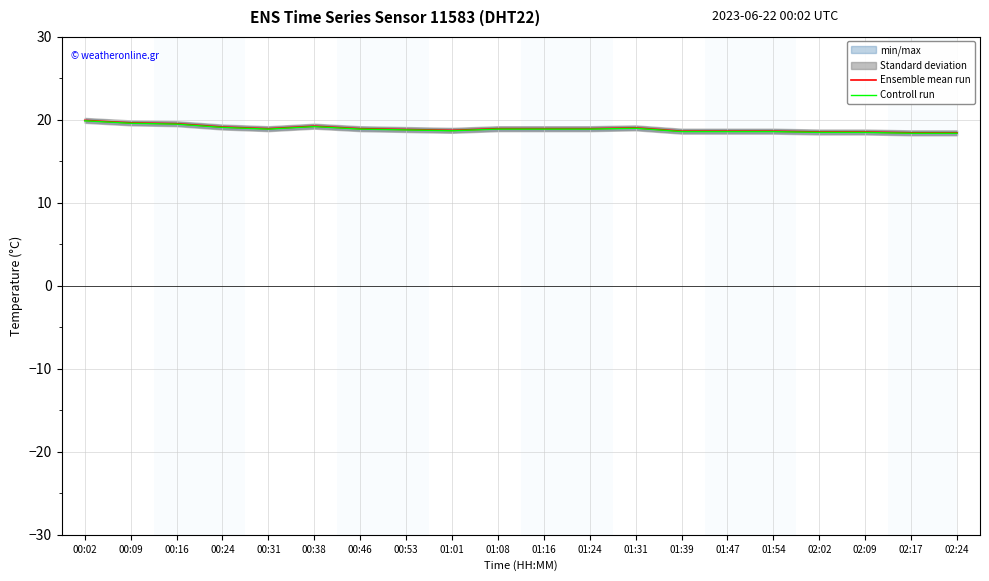

Is it true that Ensemble mean run equals 29.9 at 02:09?

False